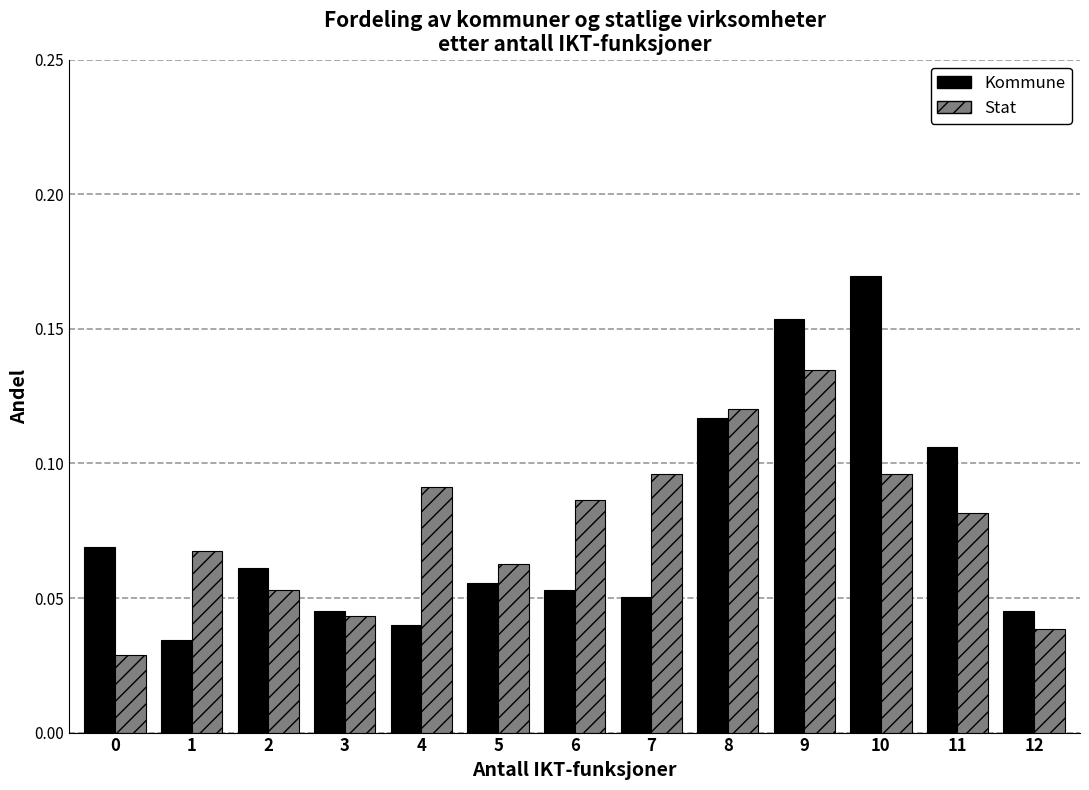

At which label does Kommune reach its peak?

10